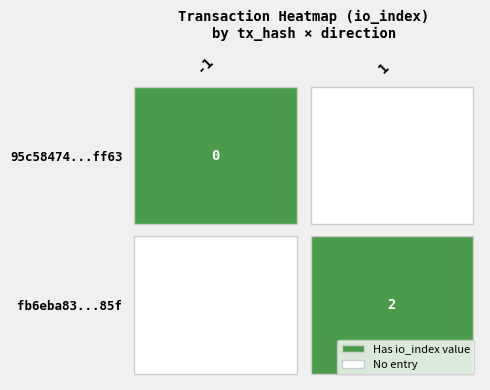

How many distinct data groups are displayed?

2